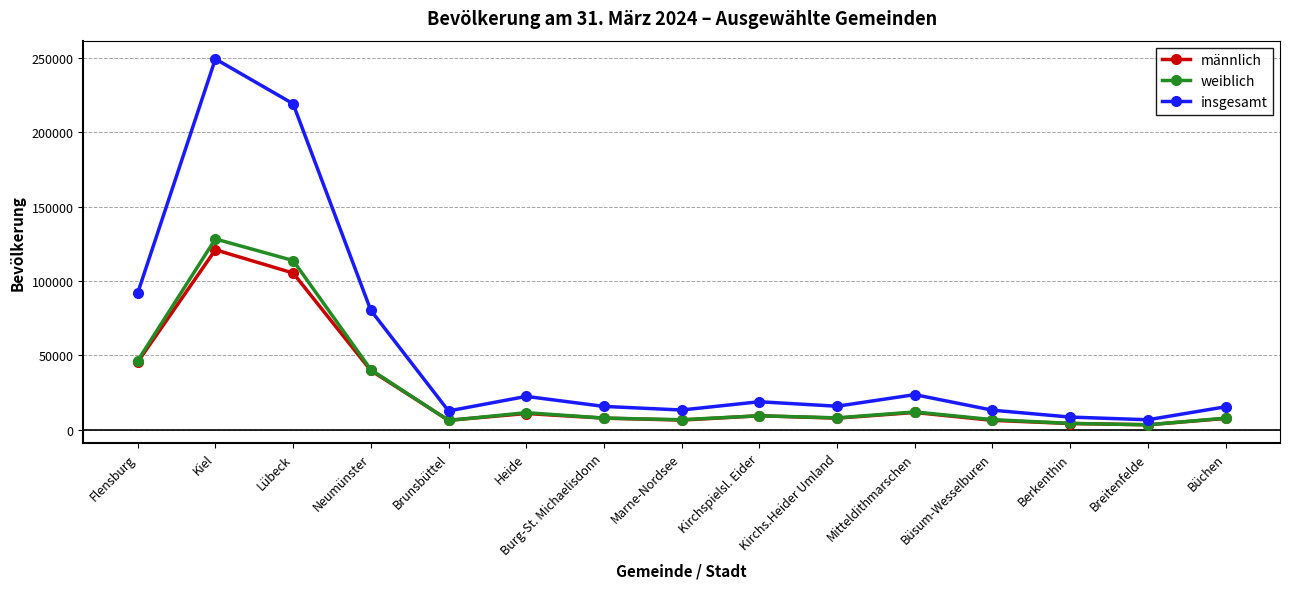

Is it true that insgesamt equals 22479 at Brunsbüttel?

False